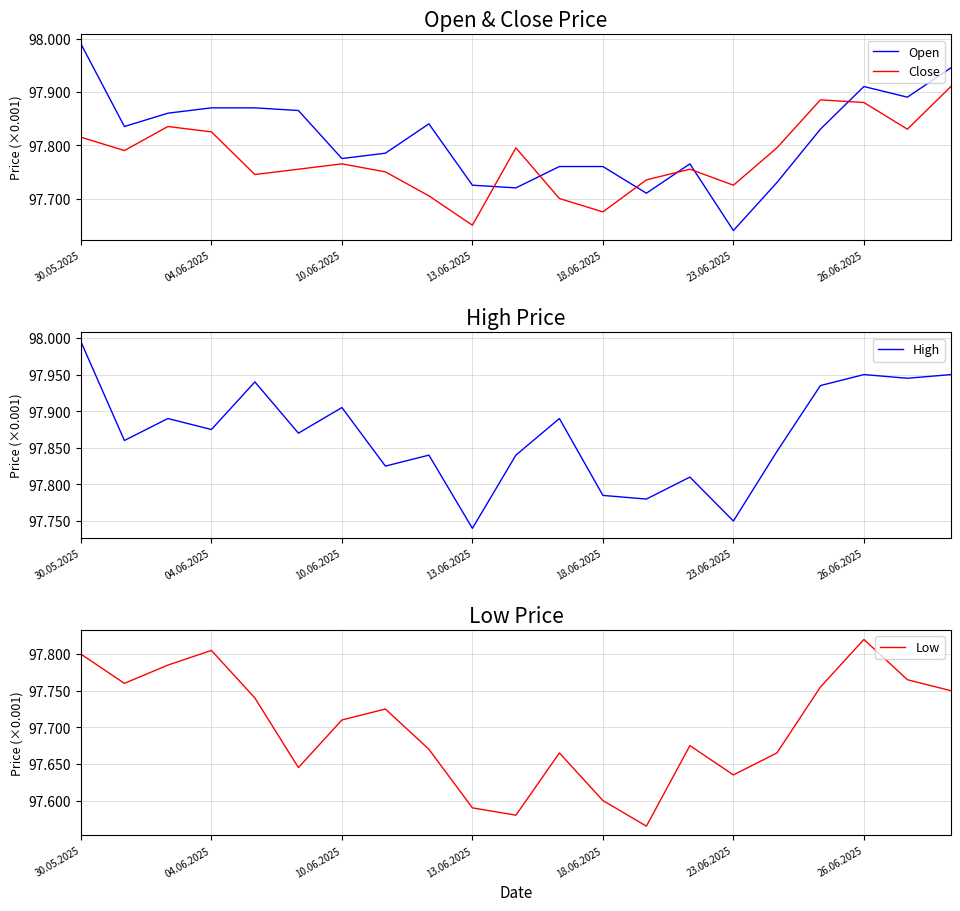

What is the average value of the Open series?

97813